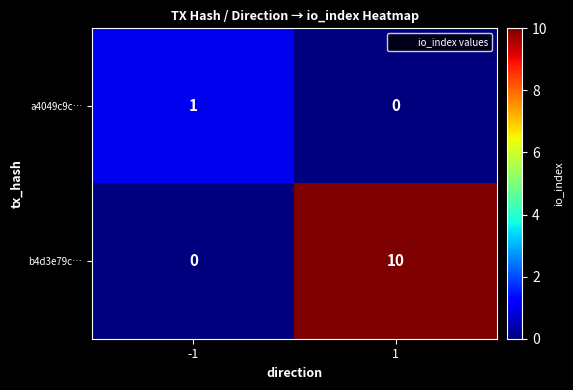

Which series has the largest total across all categories?

b4d3e79c…